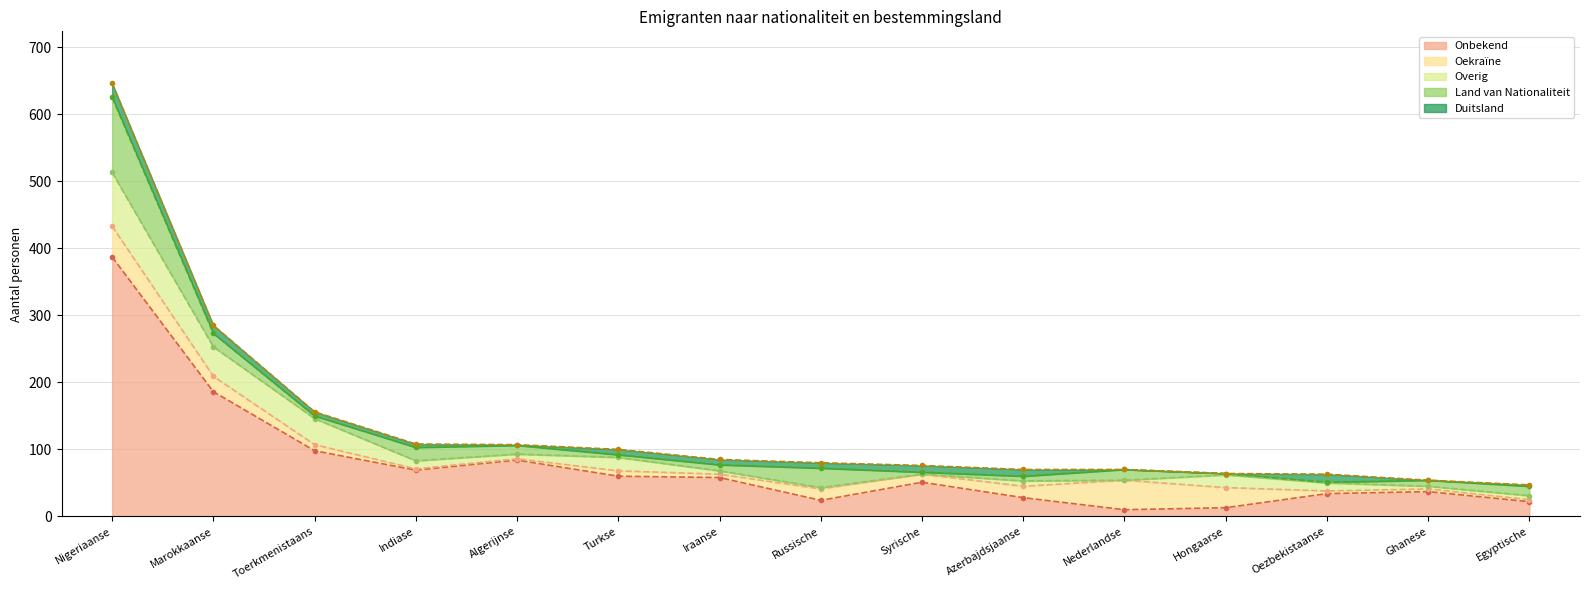

Which series has the largest total across all categories?

Onbekend